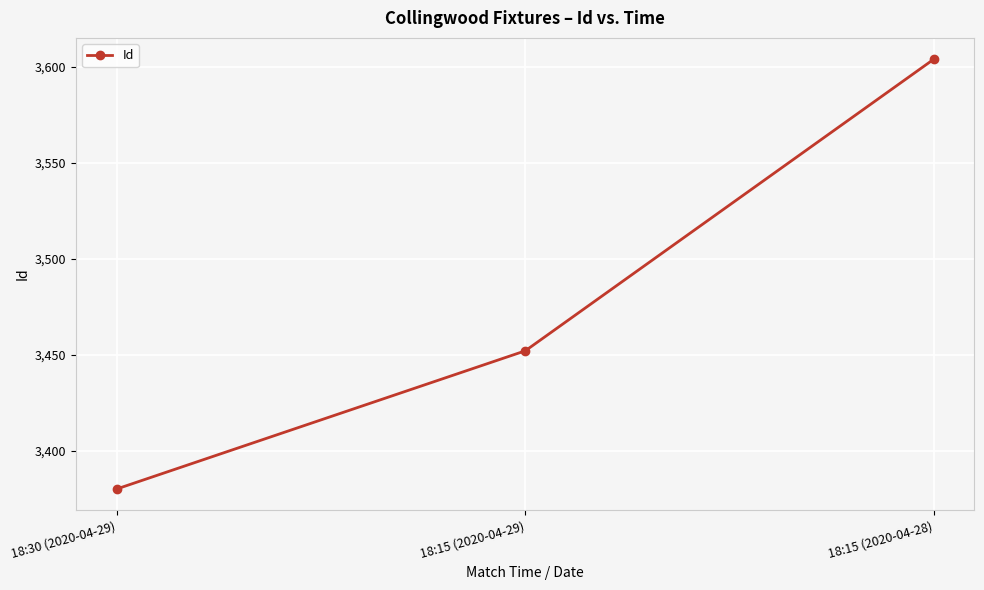

Read the value at 18:15 (2020-04-29).

3452